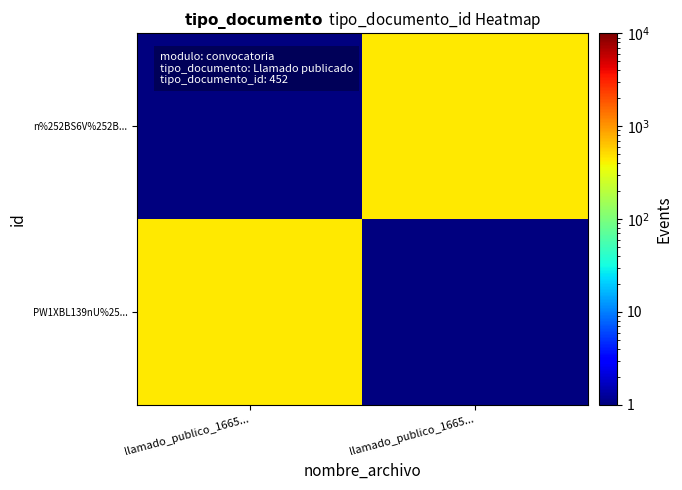

At llamado_publico_1665..., list the series in order from smallest to largest.

n%252BS6V%252B..., PW1XBL139nU%25...